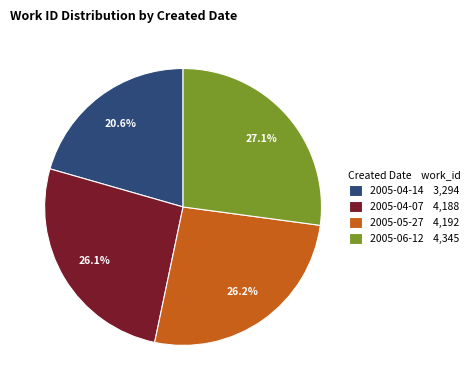

Is the sum of 2005-04-14 and 2005-04-07 greater than half?

No